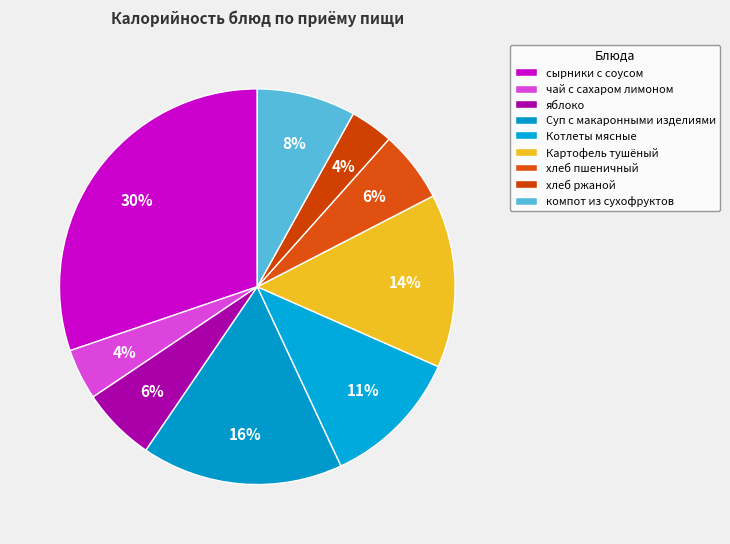

To the nearest percent, what is the average slice percentage?

11%